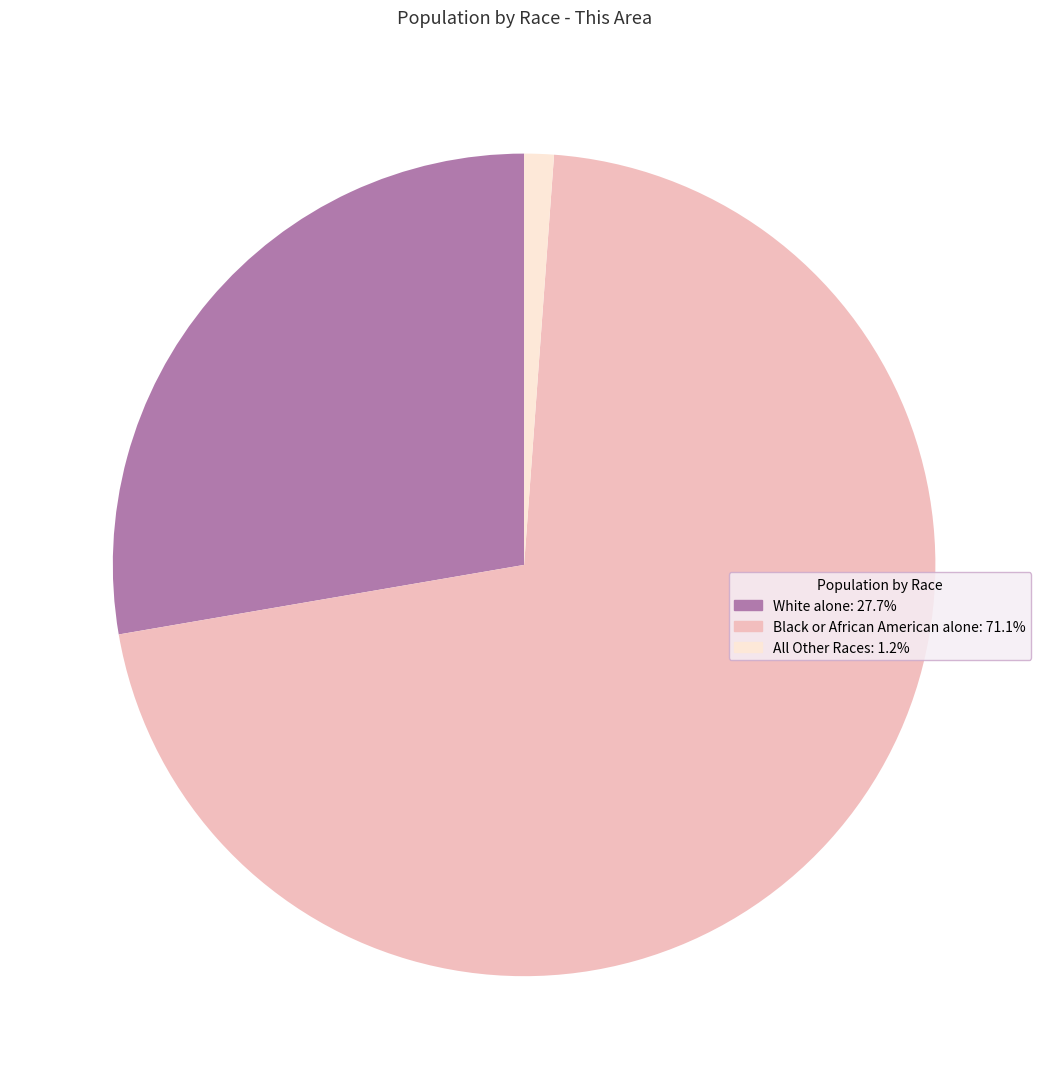

Is there any slice that represents more than half of the pie?

Yes